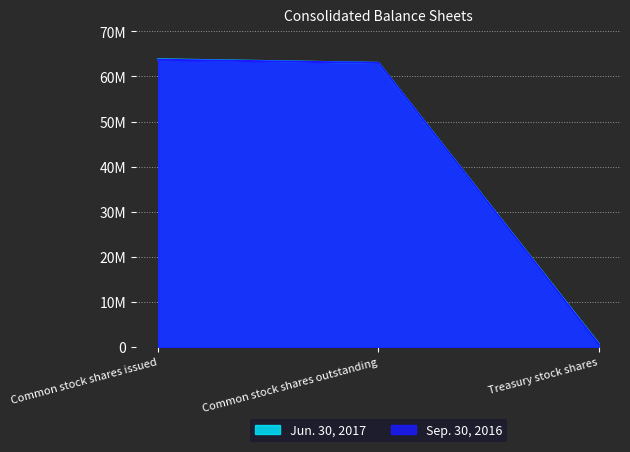

What is the value of the Jun. 30, 2017 point at the 3rd from the left?

800000